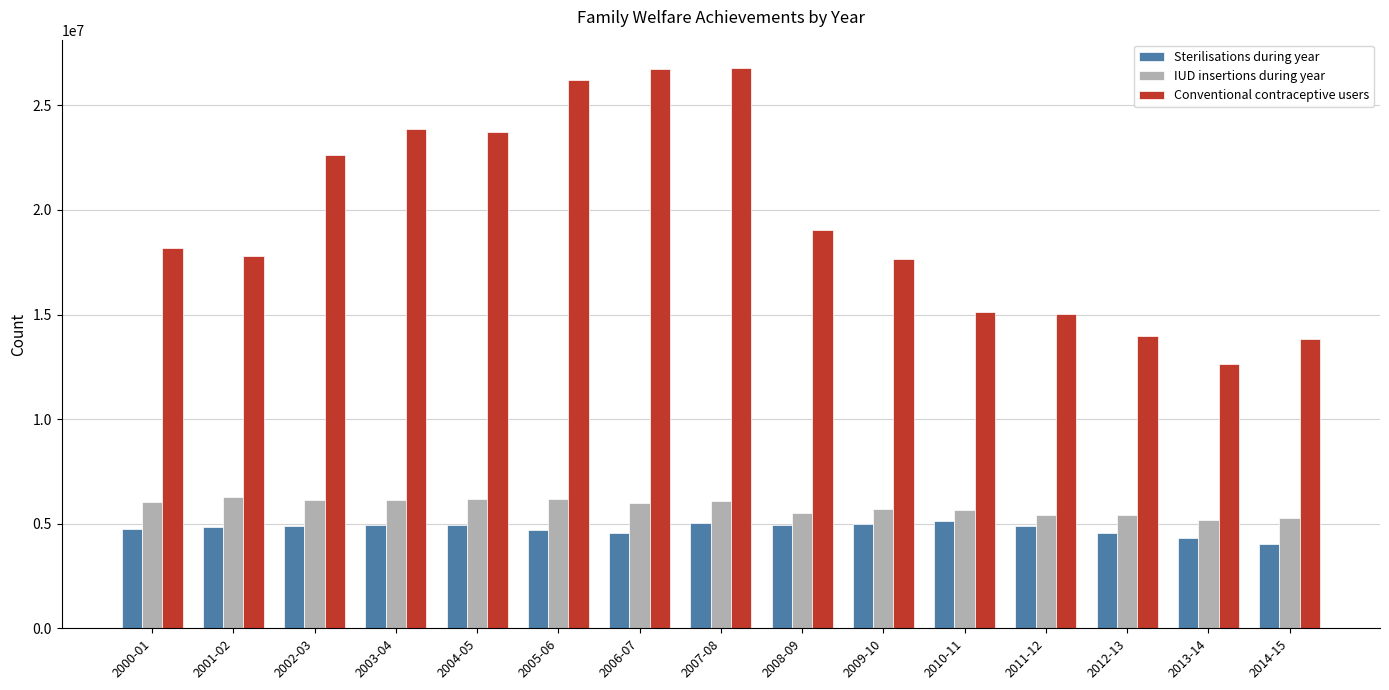

What is the sum of all IUD insertions during year values?

87181264